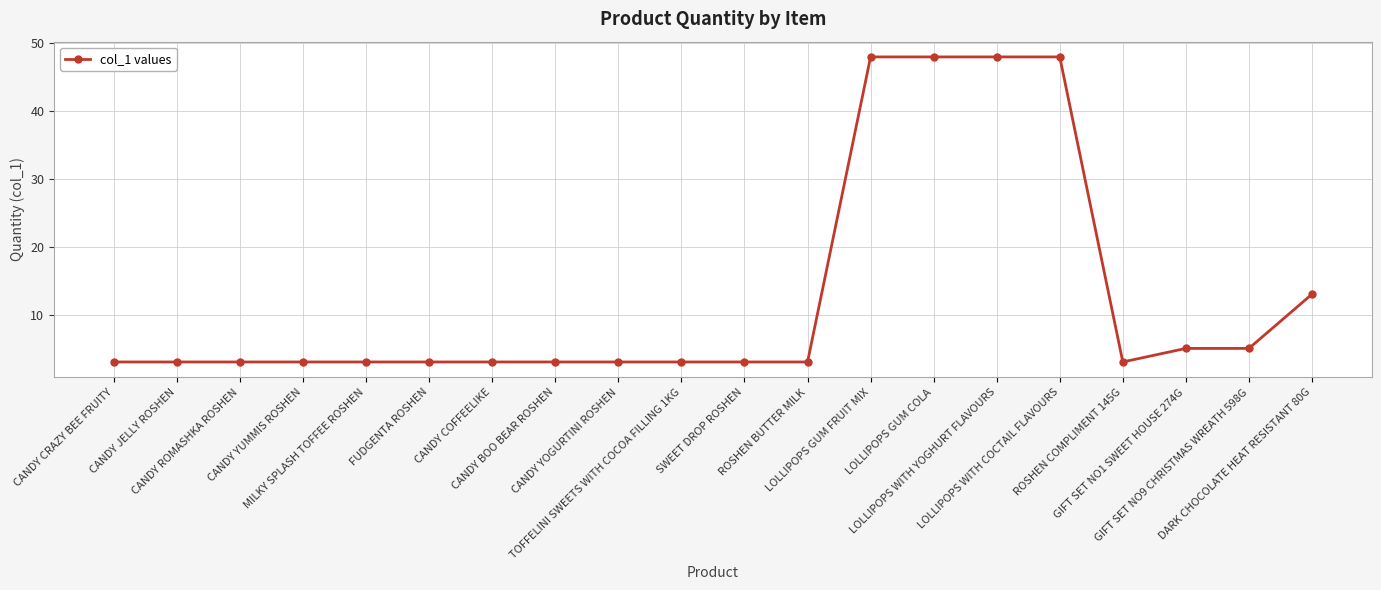

Where is the data nearest to the value 25?

DARK CHOCOLATE HEAT RESISTANT 80G